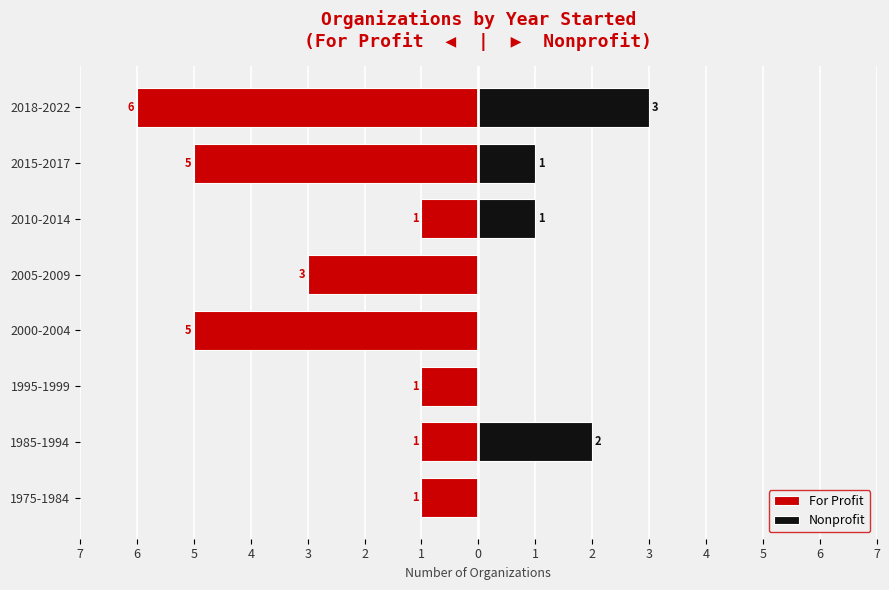

Which has a higher value, 2018-2022 or 2005-2009?

2005-2009